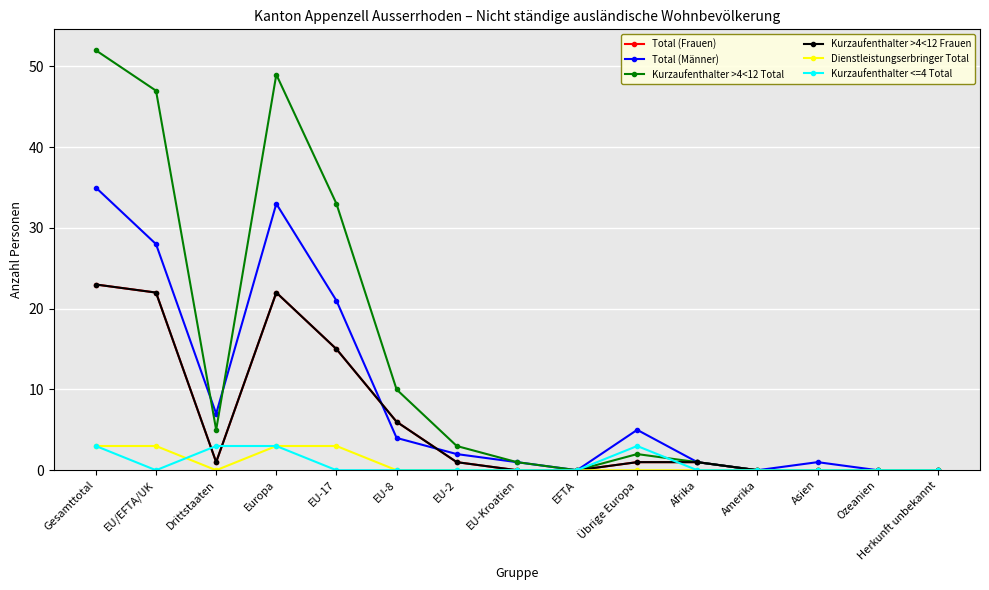

The value of Kurzaufenthalter <=4 Total at EU/EFTA/UK is -2. True or false?

False